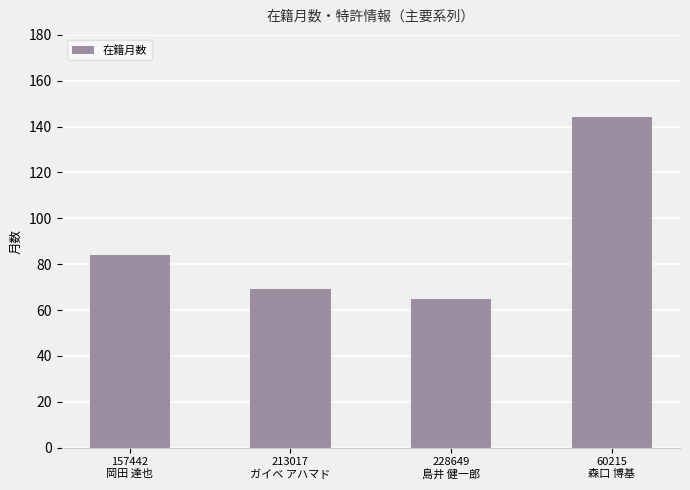

Is it true that the value at 60215
森口 博基 is 60?

False